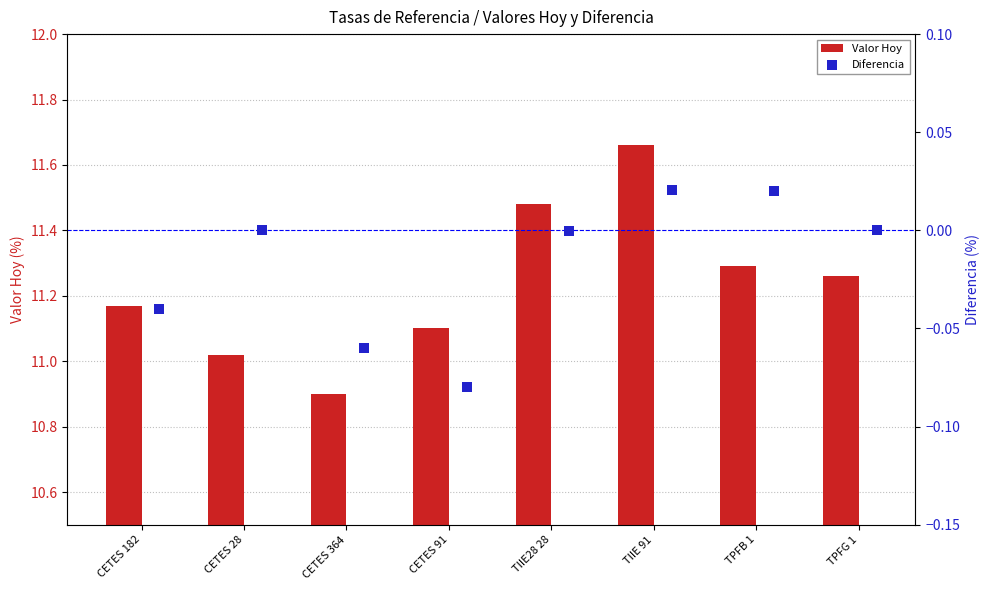

Which series has the largest total across all categories?

Valor Hoy